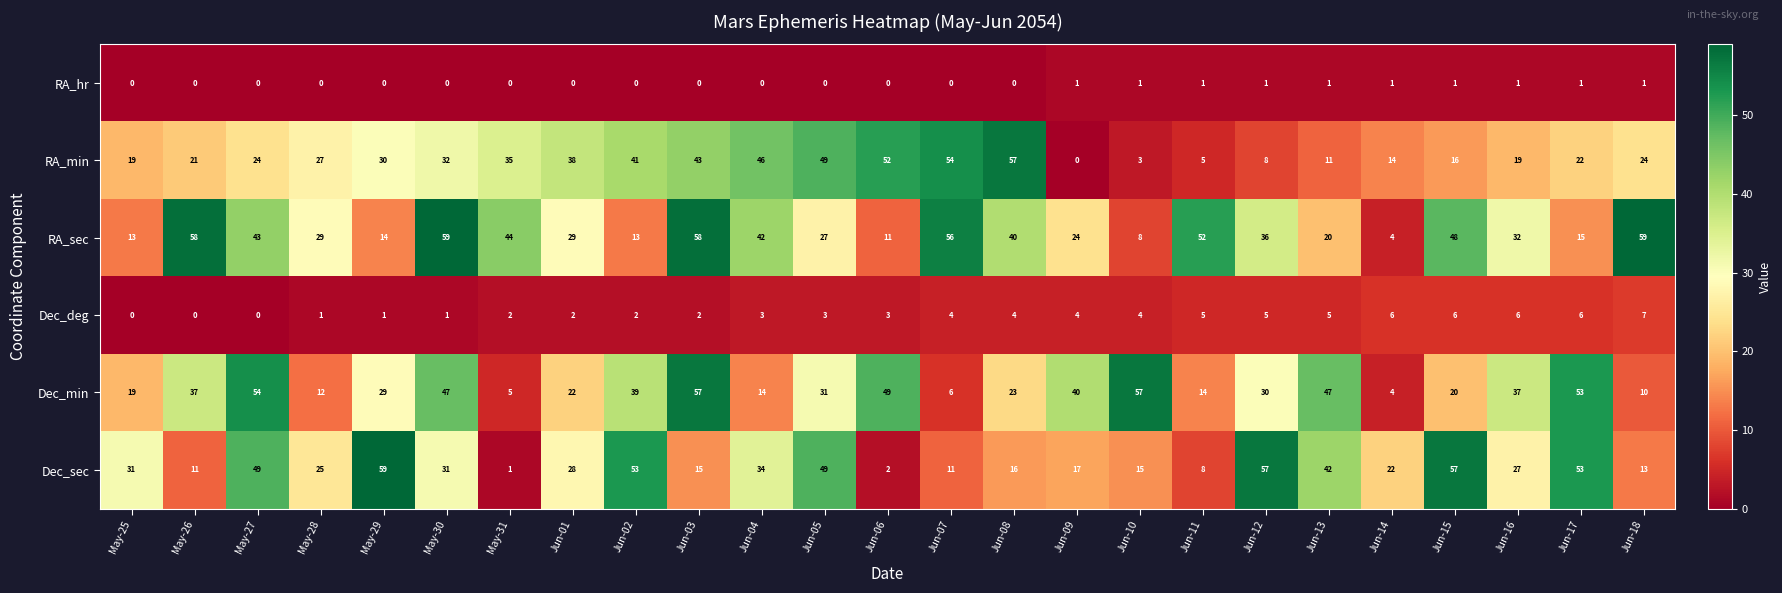

What is the sum of all RA_sec values?

834